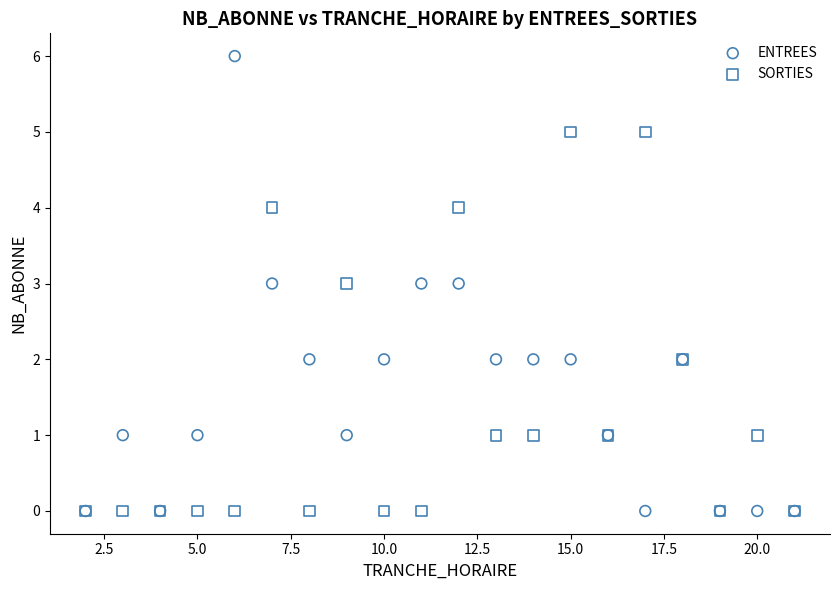

What are all the series names shown in the legend?

ENTREES, SORTIES